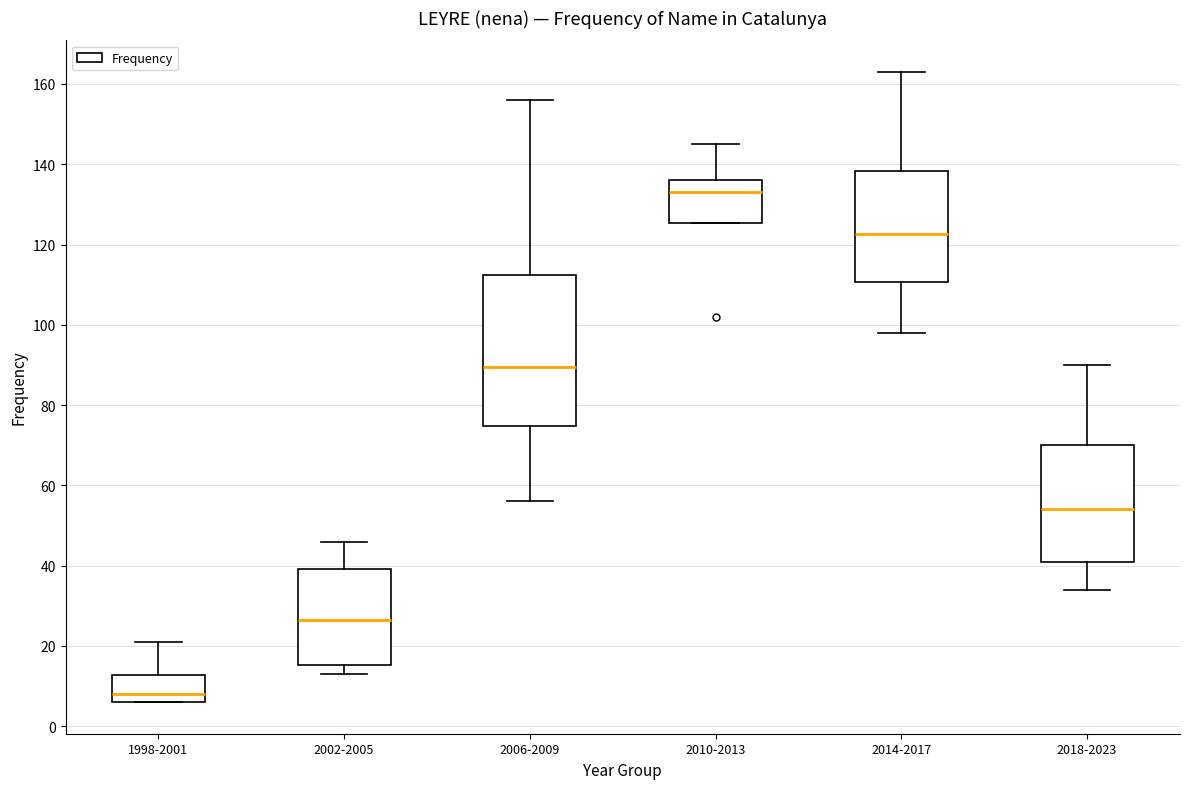

Reading left to right, read every box against the y-axis: the position of its median line, the range the box covers, and the ends of its whiskers. The values are not printed on the chart, so give them approximately, as read against the axis.

1998-2001: median 8, box 6 to 12, whiskers 6 to 22
2002-2005: median 26, box 16 to 40, whiskers 14 to 46
2006-2009: median 90, box 74 to 112, whiskers 56 to 156
2010-2013: median 134, box 126 to 136, whiskers 126 to 146
2014-2017: median 122, box 110 to 138, whiskers 98 to 164
2018-2023: median 54, box 42 to 70, whiskers 34 to 90